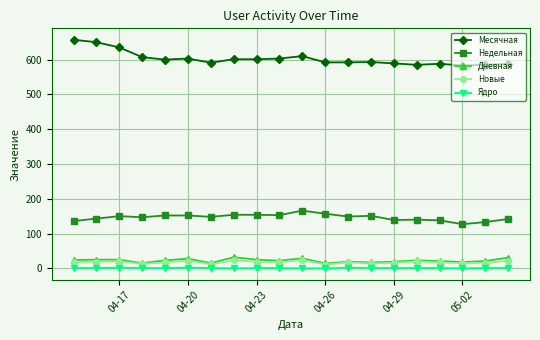

Which series has the largest total across all categories?

Месячная